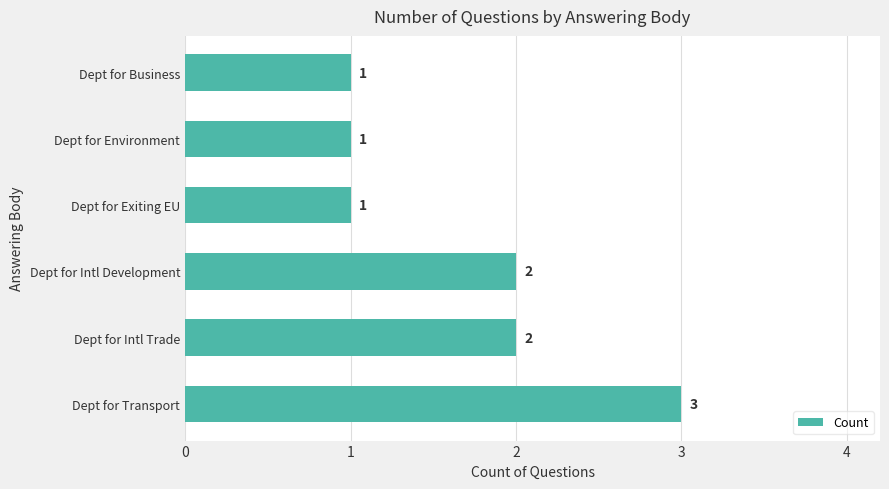

What is the maximum value shown in the chart?

3